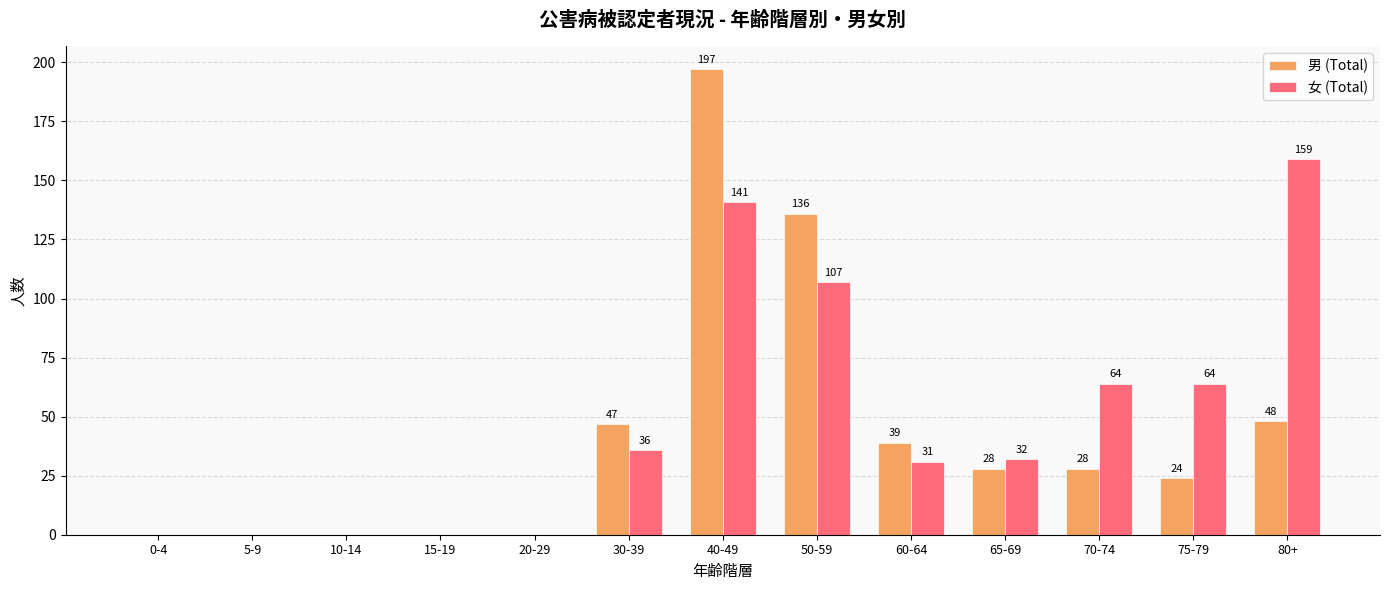

Reading right to left, list all the values displayed in this chart.

男 (Total): 80+=48	75-79=24	70-74=28	65-69=28	60-64=39	50-59=136	40-49=197	30-39=47	20-29=0	15-19=0	10-14=0	5-9=0	0-4=0
女 (Total): 80+=159	75-79=64	70-74=64	65-69=32	60-64=31	50-59=107	40-49=141	30-39=36	20-29=0	15-19=0	10-14=0	5-9=0	0-4=0